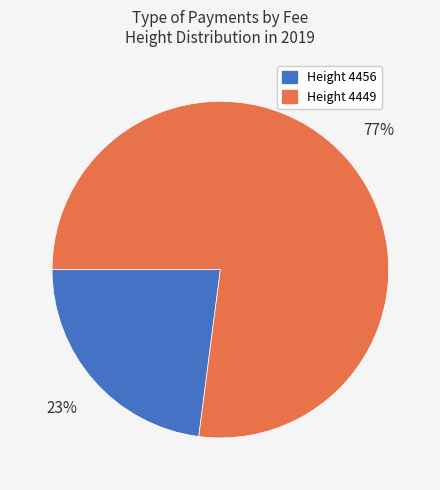

Count the number of slices in the pie.

2